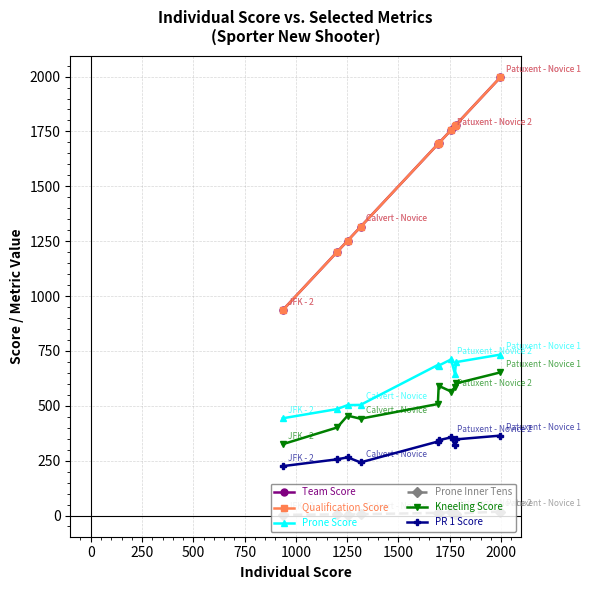

Does the chart have visible grid lines?

Yes